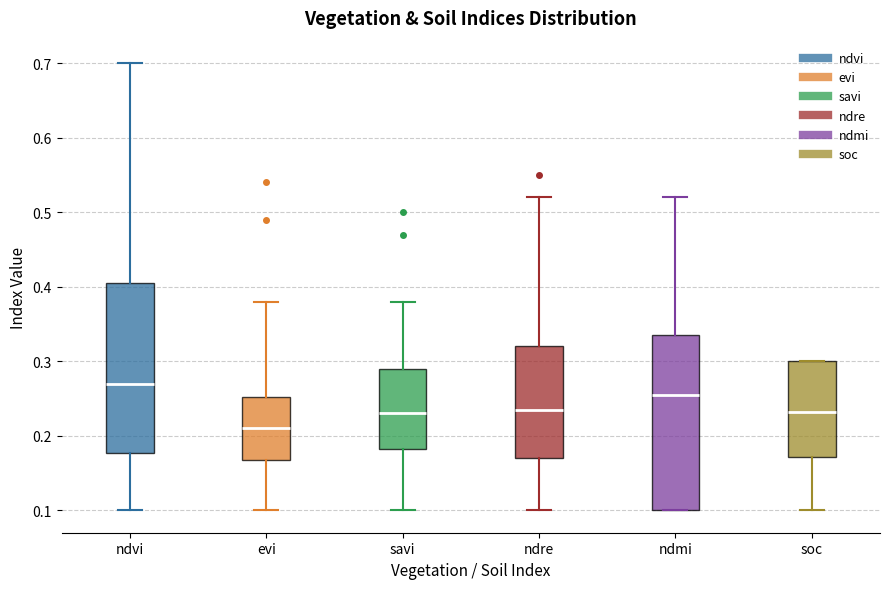

Reading left to right, read every box against the y-axis: the position of its median line, the range the box covers, and the ends of its whiskers. The values are not printed on the chart, so give them approximately, as read against the axis.

ndvi: median 0.27, box 0.18 to 0.41, whiskers 0.10 to 0.70
evi: median 0.21, box 0.17 to 0.25, whiskers 0.10 to 0.38
savi: median 0.23, box 0.18 to 0.29, whiskers 0.10 to 0.38
ndre: median 0.24, box 0.17 to 0.32, whiskers 0.10 to 0.52
ndmi: median 0.26, box 0.10 to 0.34, whiskers 0.10 to 0.52
soc: median 0.23, box 0.17 to 0.30, whiskers 0.10 to 0.30